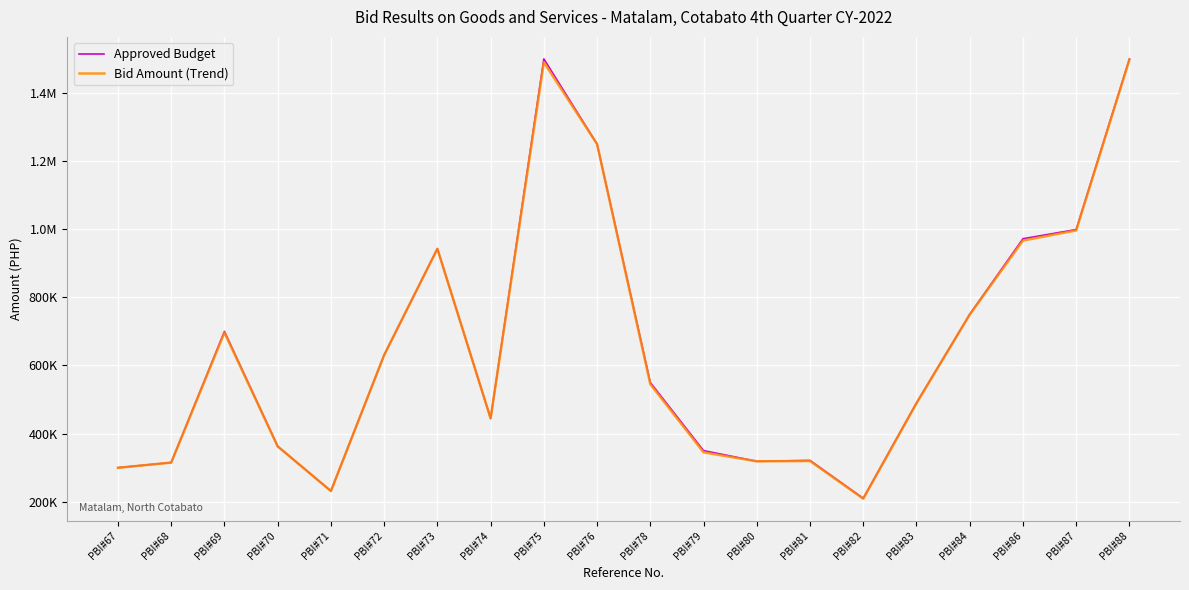

What is the value of the Bid Amount (Trend) point at the 10th from the left?

1249750.0